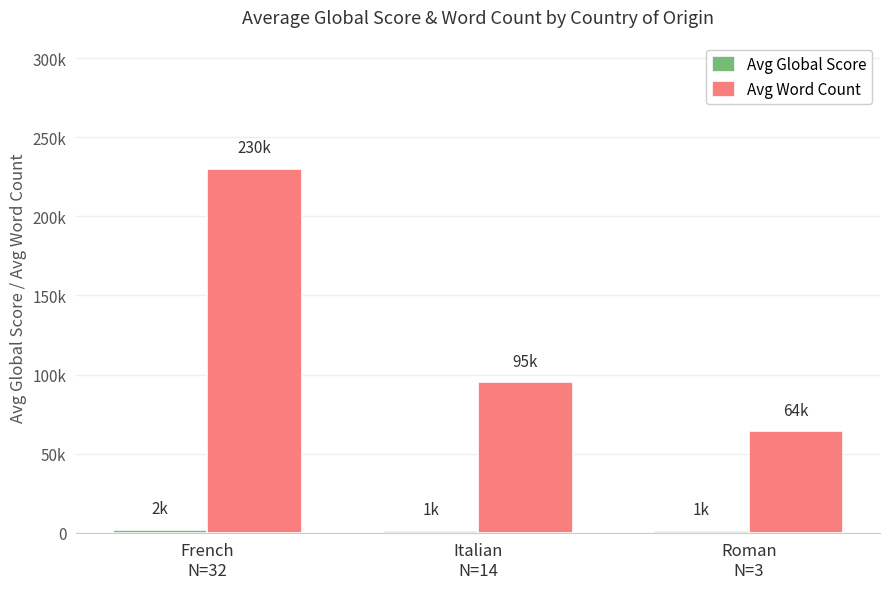

What is the difference between the maximum and second lowest values in the Avg Word Count series?

135000